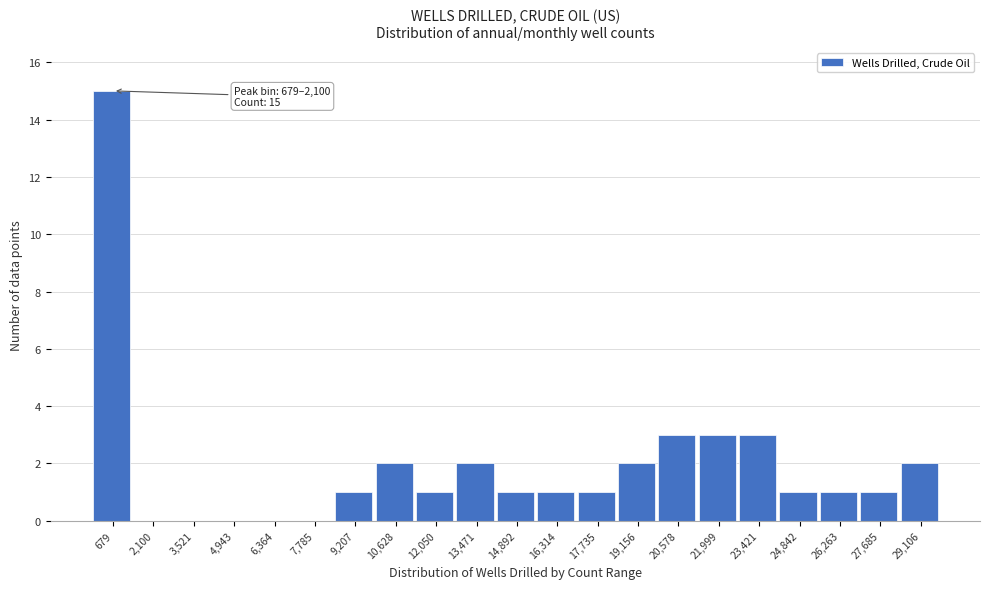

Reading left to right, list all the values displayed in this chart.

679=15	2,100=0	3,521=0	4,943=0	6,364=0	7,785=0	9,207=1	10,628=2	12,050=1	13,471=2	14,892=1	16,314=1	17,735=1	19,156=2	20,578=3	21,999=3	23,421=3	24,842=1	26,263=1	27,685=1	29,106=2